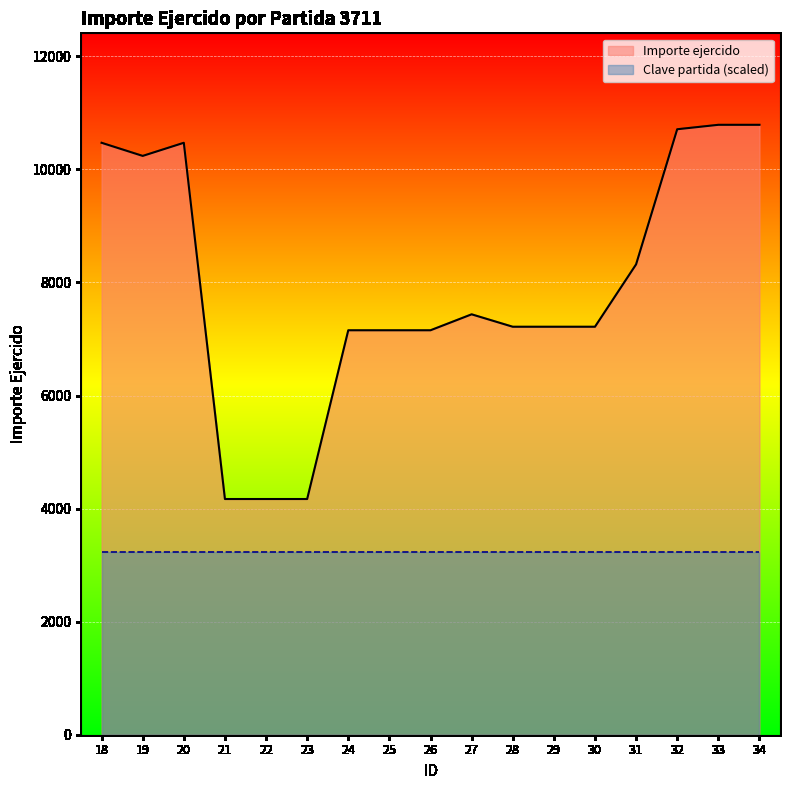

List the labels in order of value, smallest first.

21, 22, 23, 24, 25, 26, 28, 29, 30, 27, 31, 19, 18, 20, 32, 33, 34